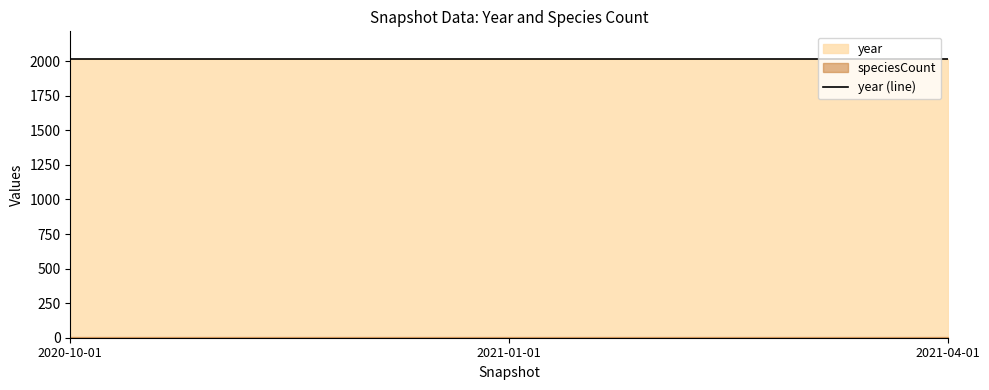

At how many categories does at least one series exceed 1974?

3